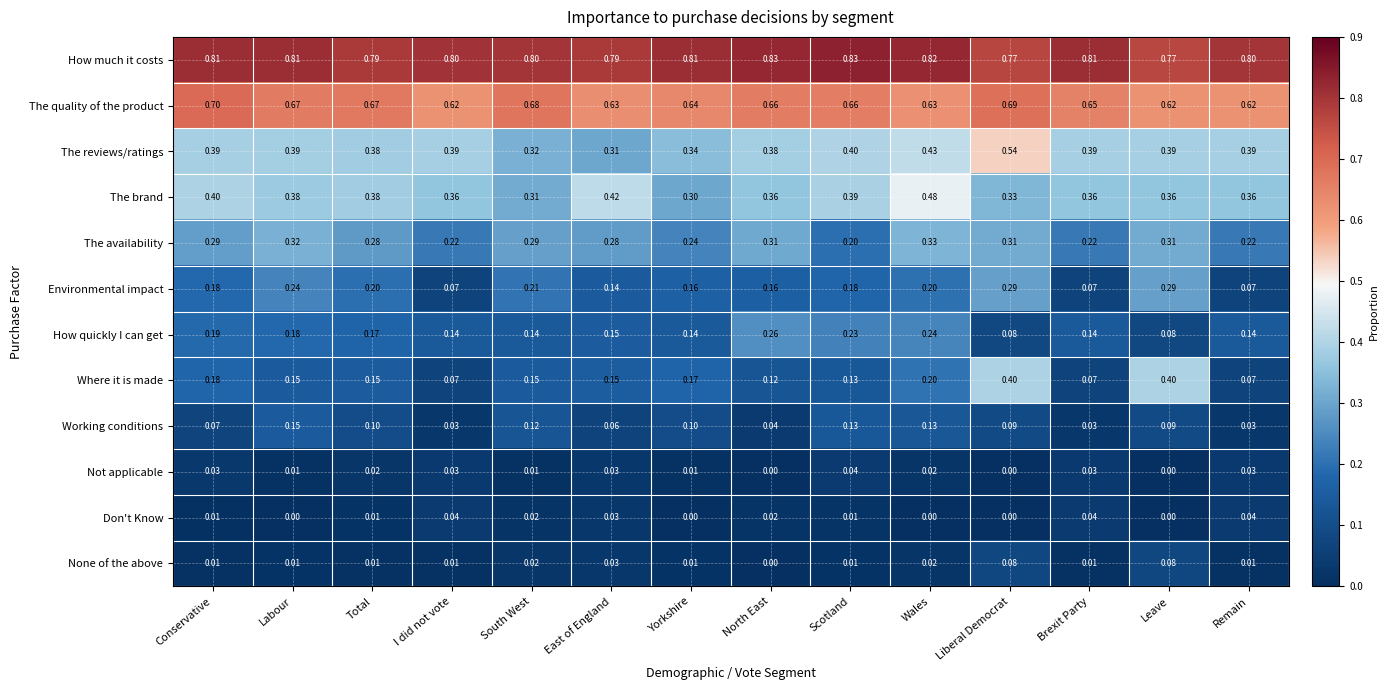

Which series has the widest spread of values?

Where it is made